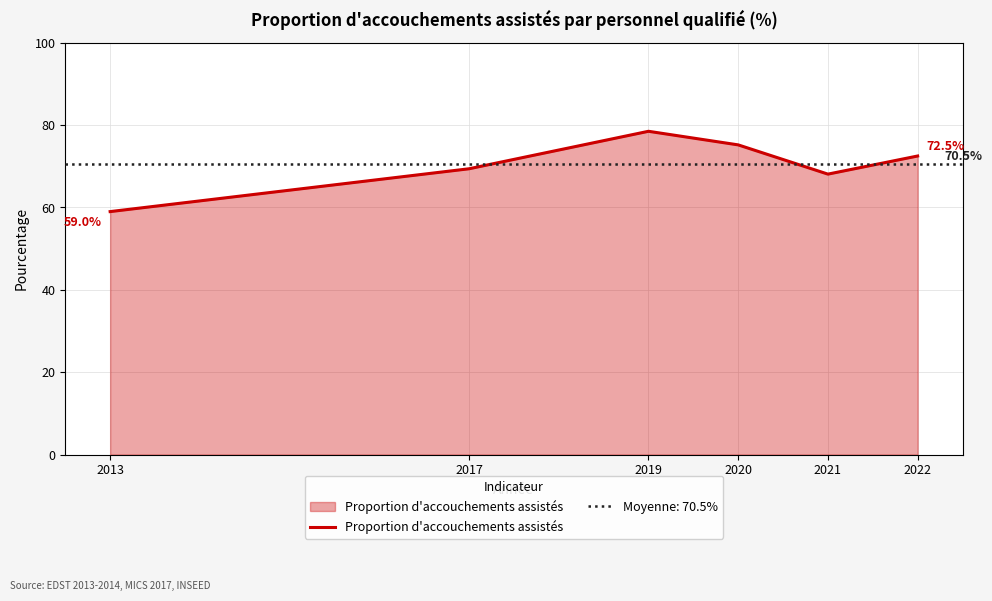

The chart shows a value of 25.5 at 2022. True or false?

False